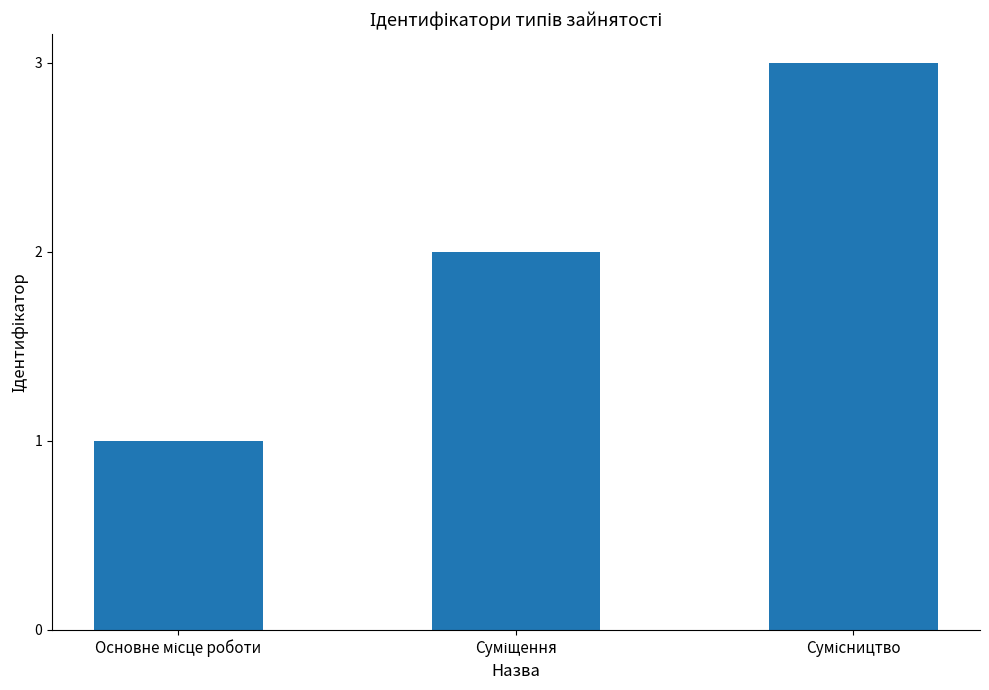

What is the sum of all values?

6